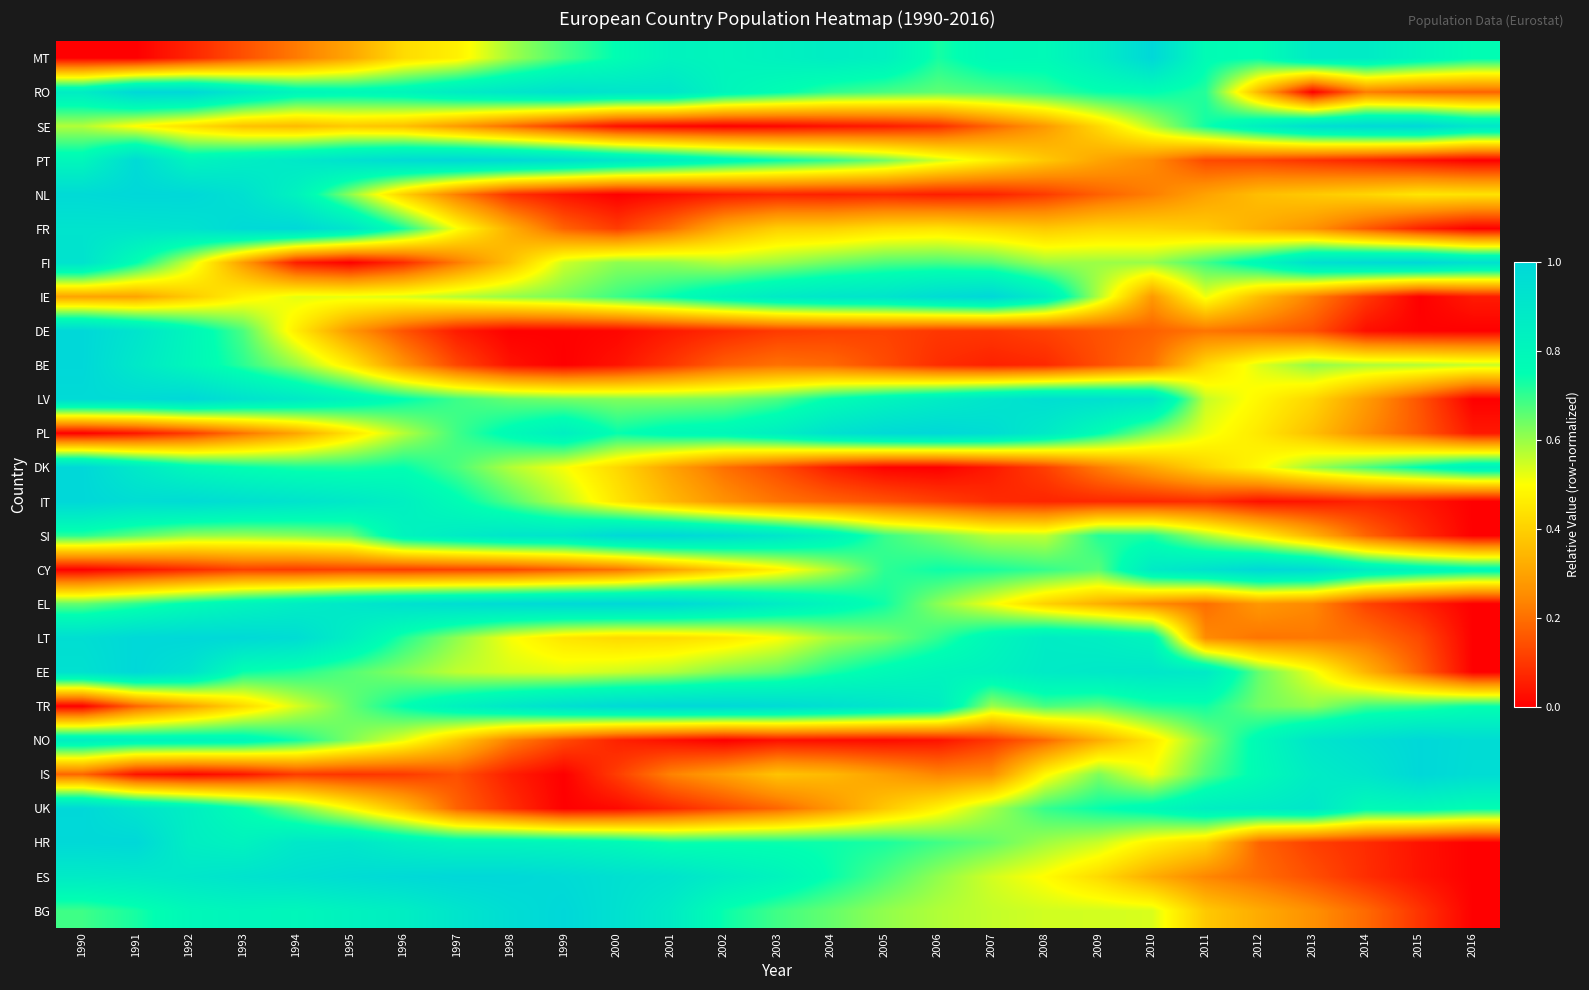

List the series in order of their peak value, highest first.

MT, RO, SE, PT, NL, FR, FI, IE, DE, BE, LV, PL, DK, IT, SI, CY, EL, LT, EE, TR, NO, IS, UK, HR, ES, BG